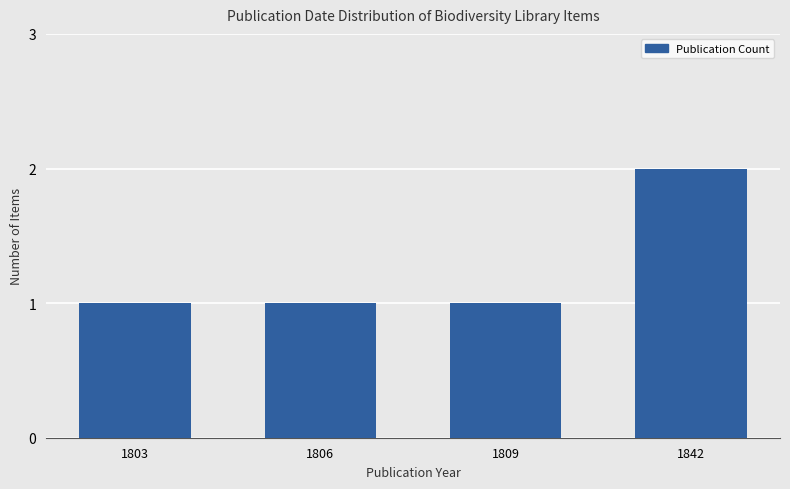

What is the sum of all values?

5